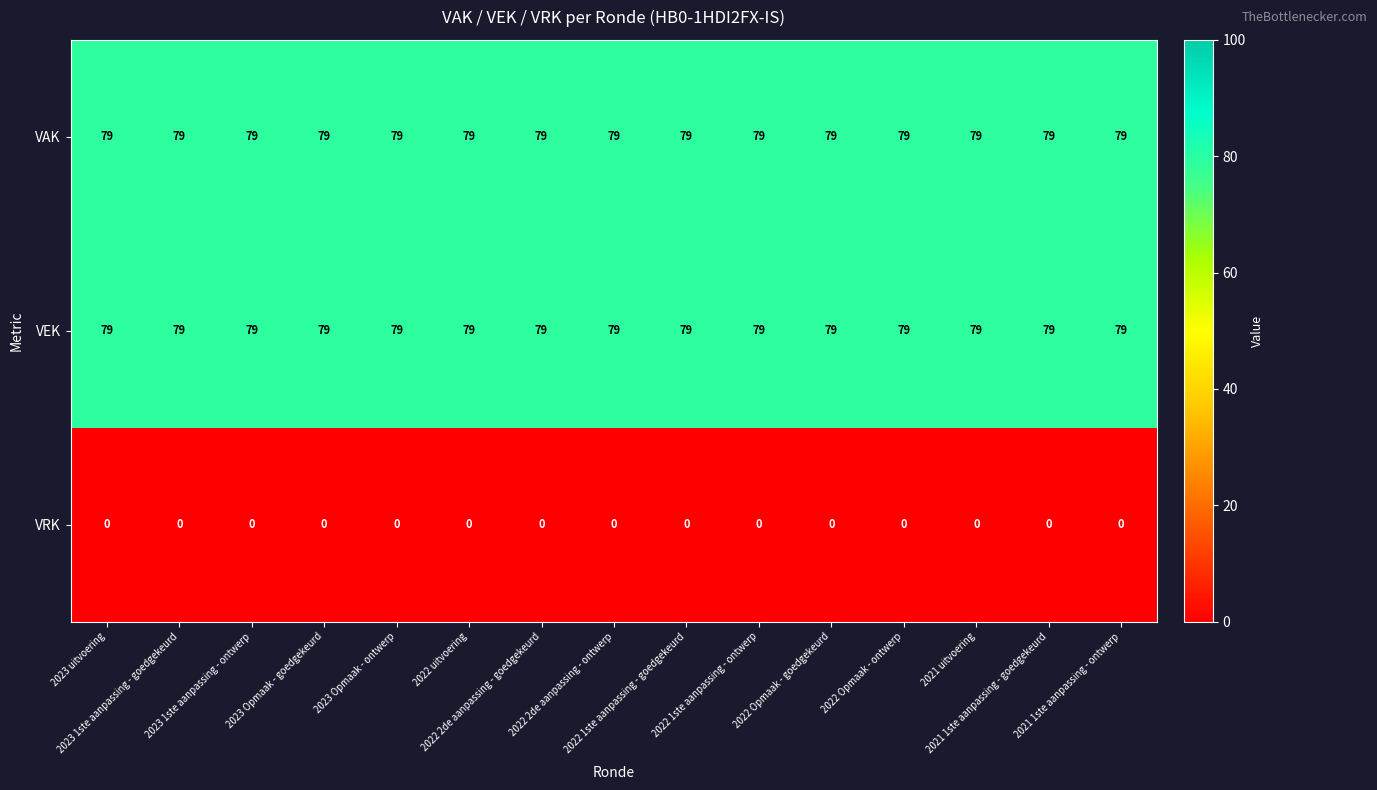

At how many categories does at least one series exceed 73?

15